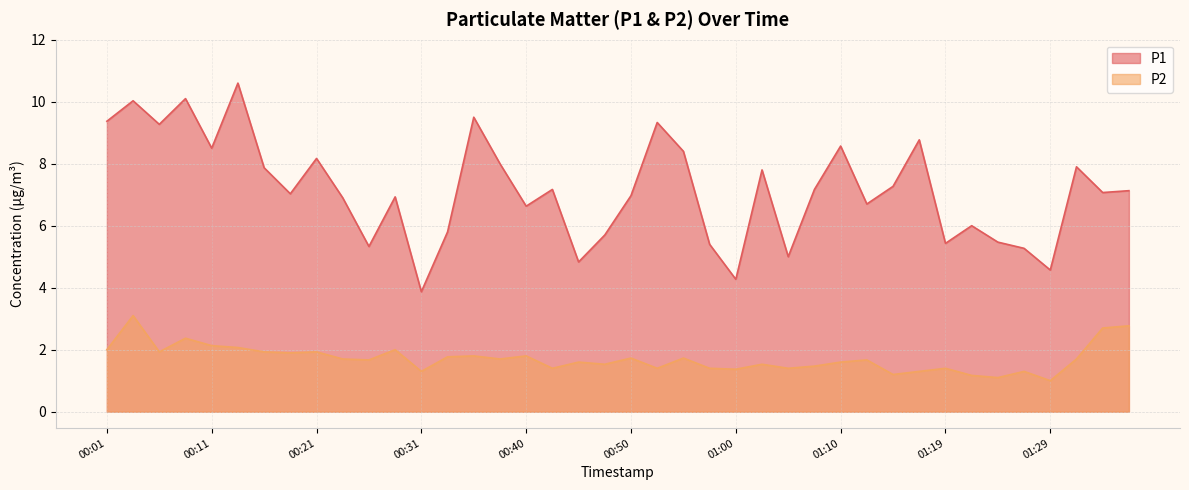

What is the spread (max minus min) of values at 01:27?

4.0